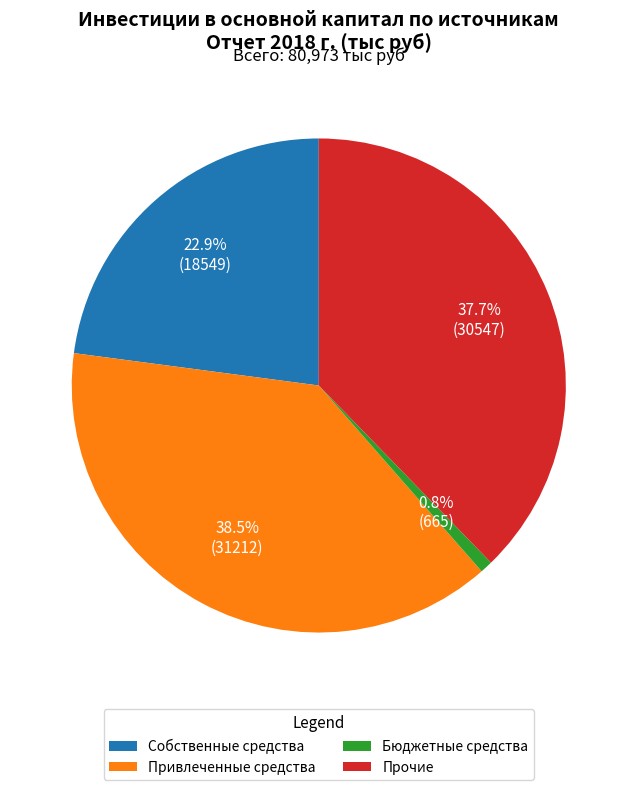

What percentage is NOT represented by Прочие?

62.3%